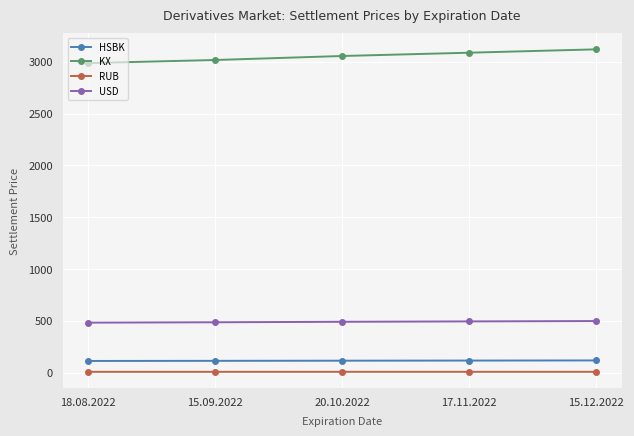

How many categories are shown in the chart?

5